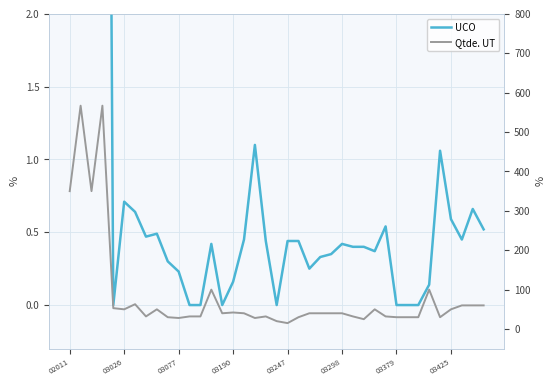

What is the difference between the maximum and minimum values in the Qtde. UT series?

552.0